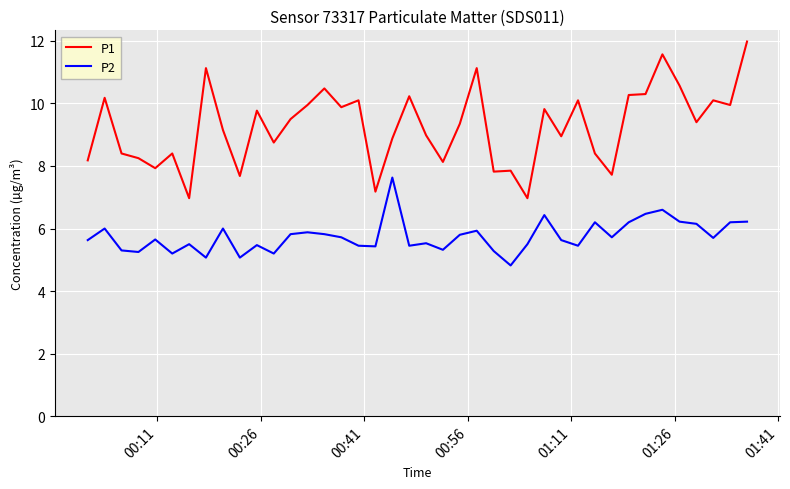

Which series has the largest total across all categories?

P1